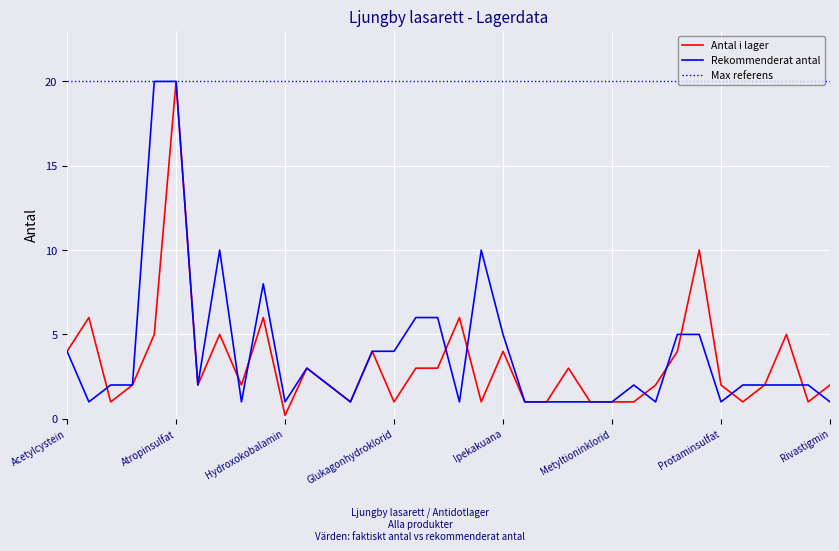

Which series has the largest total across all categories?

Max referens